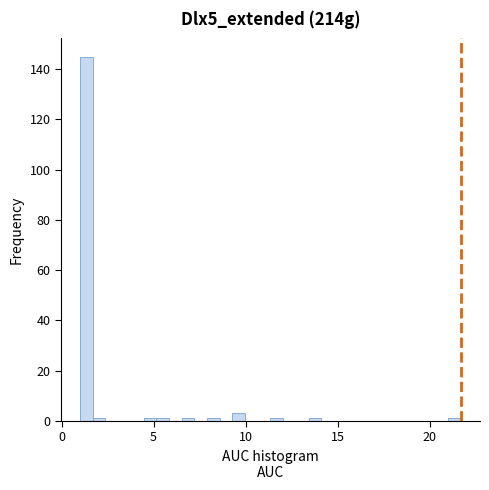

Around what value on the x-axis is the tallest bar? Give the approximate position of its centre, as read against the axis.

1.5